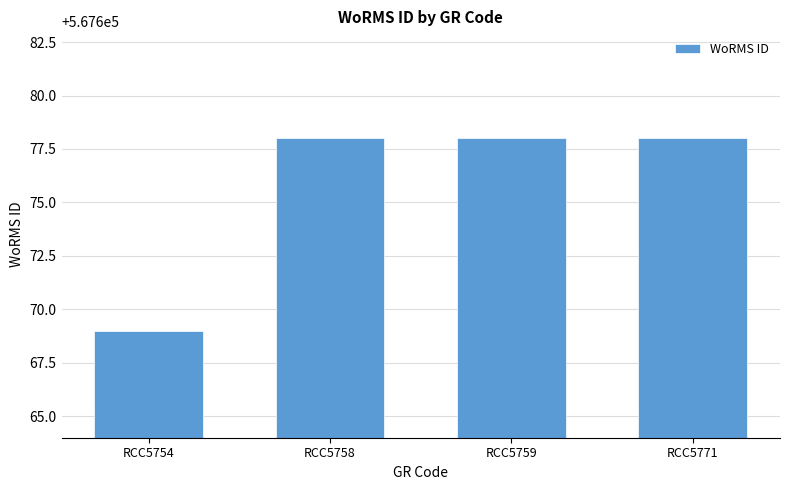

Which has a higher value, RCC5771 or RCC5754?

RCC5771